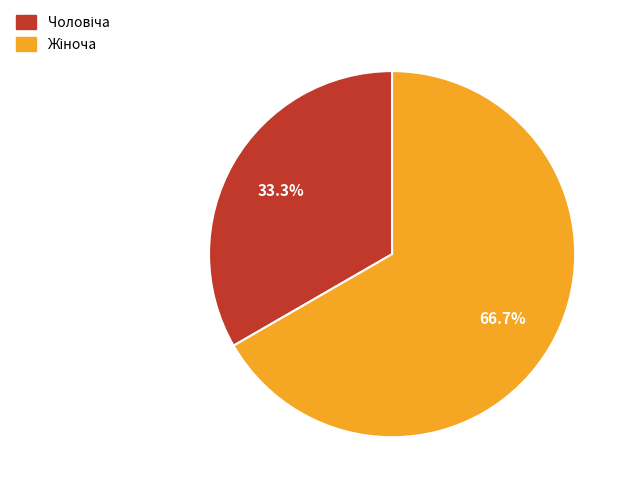

Is there a majority slice in this chart?

Yes